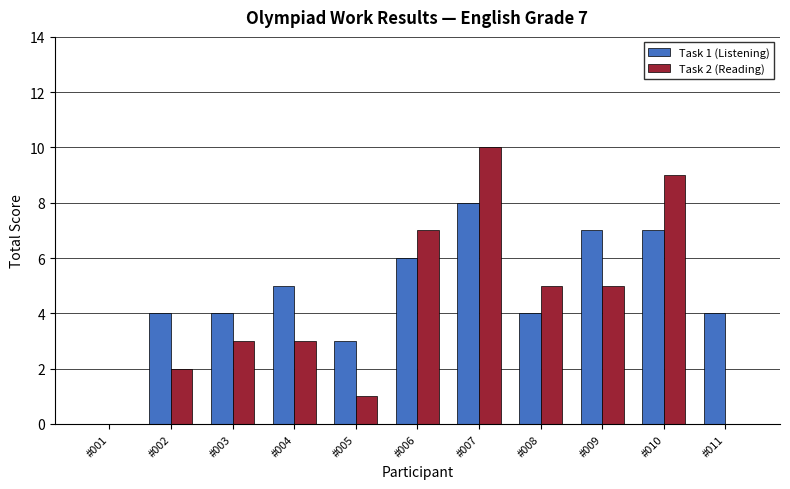

Reading right to left, extract all data points from this chart.

Task 1 (Listening): #011=4	#010=7	#009=7	#008=4	#007=8	#006=6	#005=3	#004=5	#003=4	#002=4	#001=0
Task 2 (Reading): #011=0	#010=9	#009=5	#008=5	#007=10	#006=7	#005=1	#004=3	#003=3	#002=2	#001=0